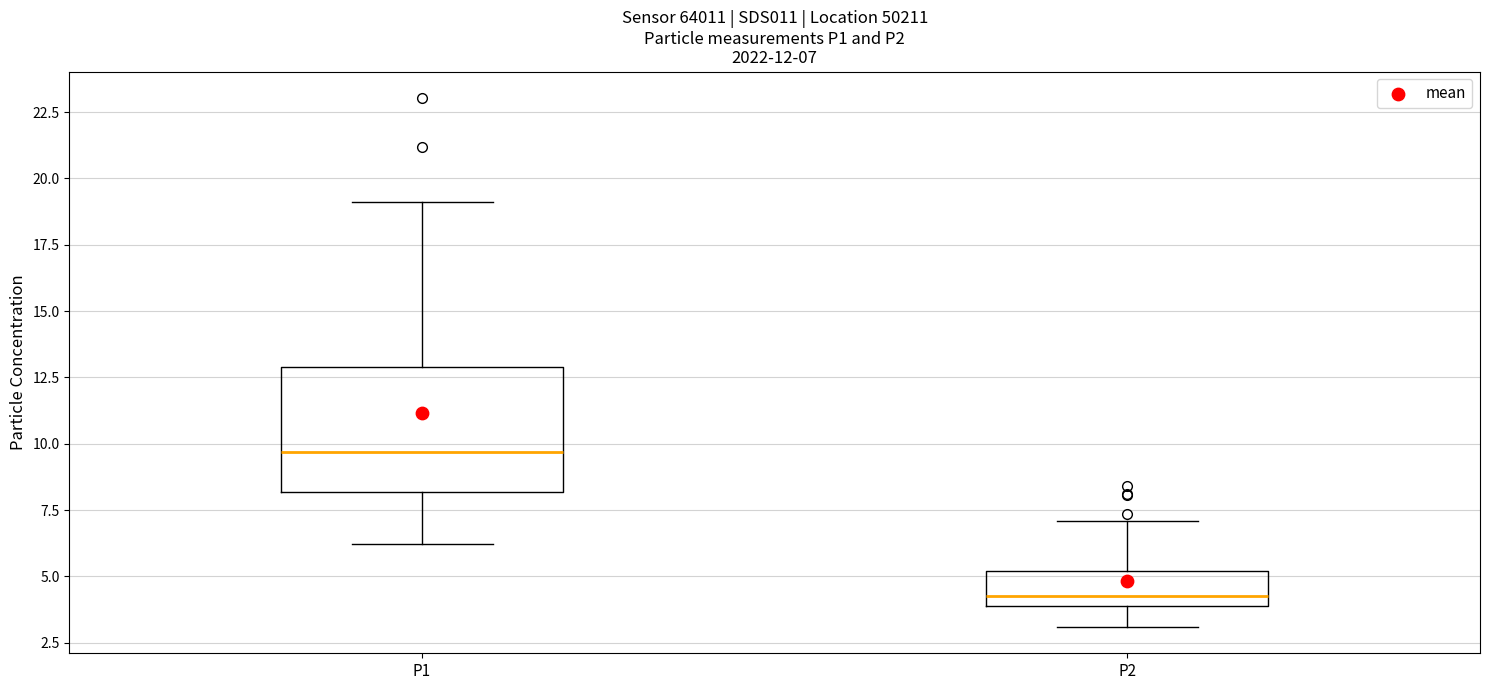

Which box's median line is the lowest?

P2